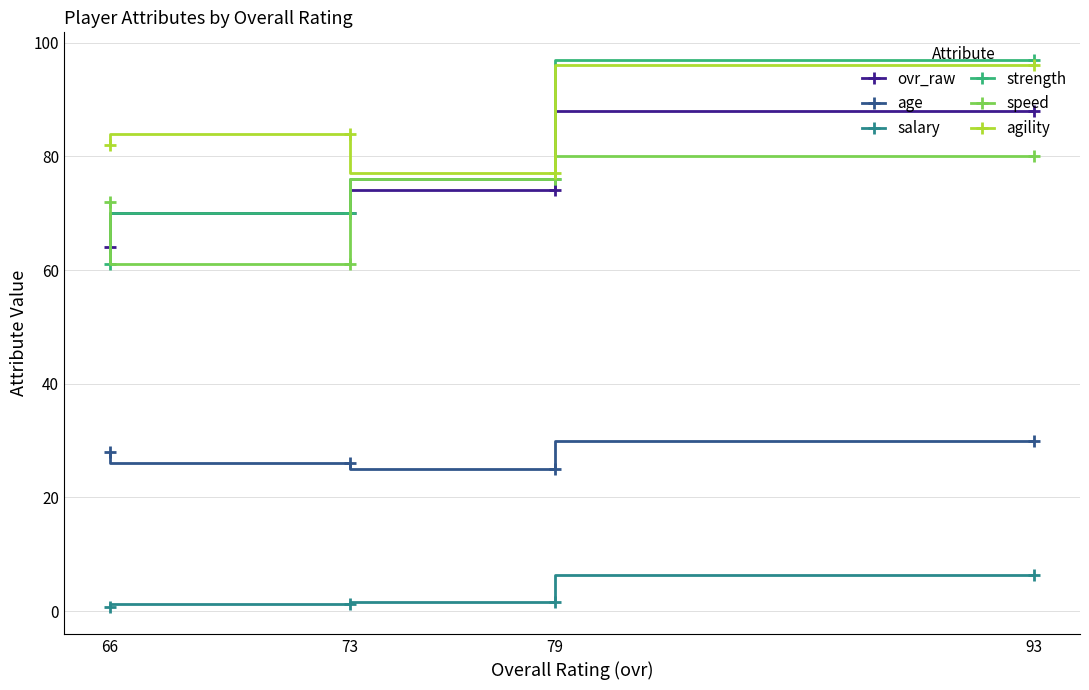

At which category does the chart reach its peak across all series?

93